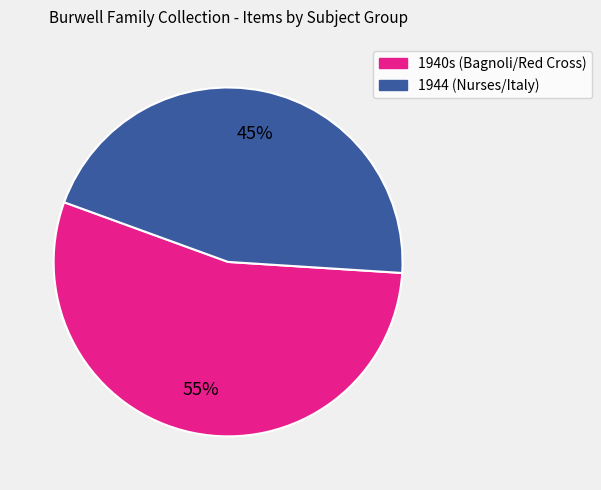

How many segments does this pie chart have?

2